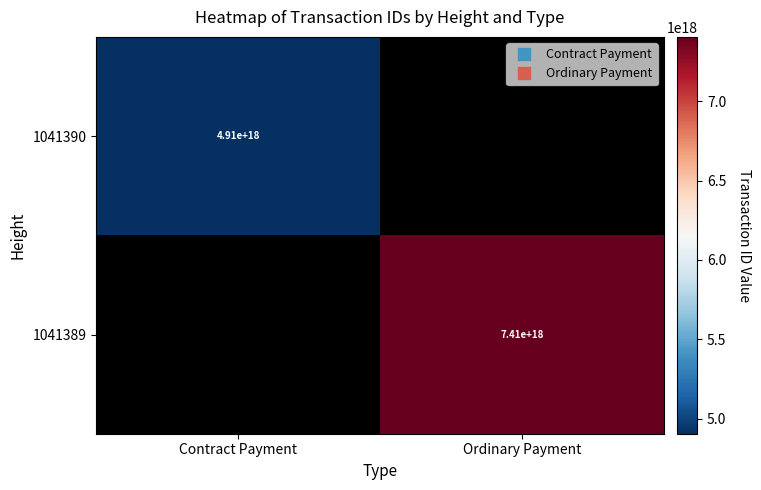

At which label does 1041389 reach its peak?

Contract Payment